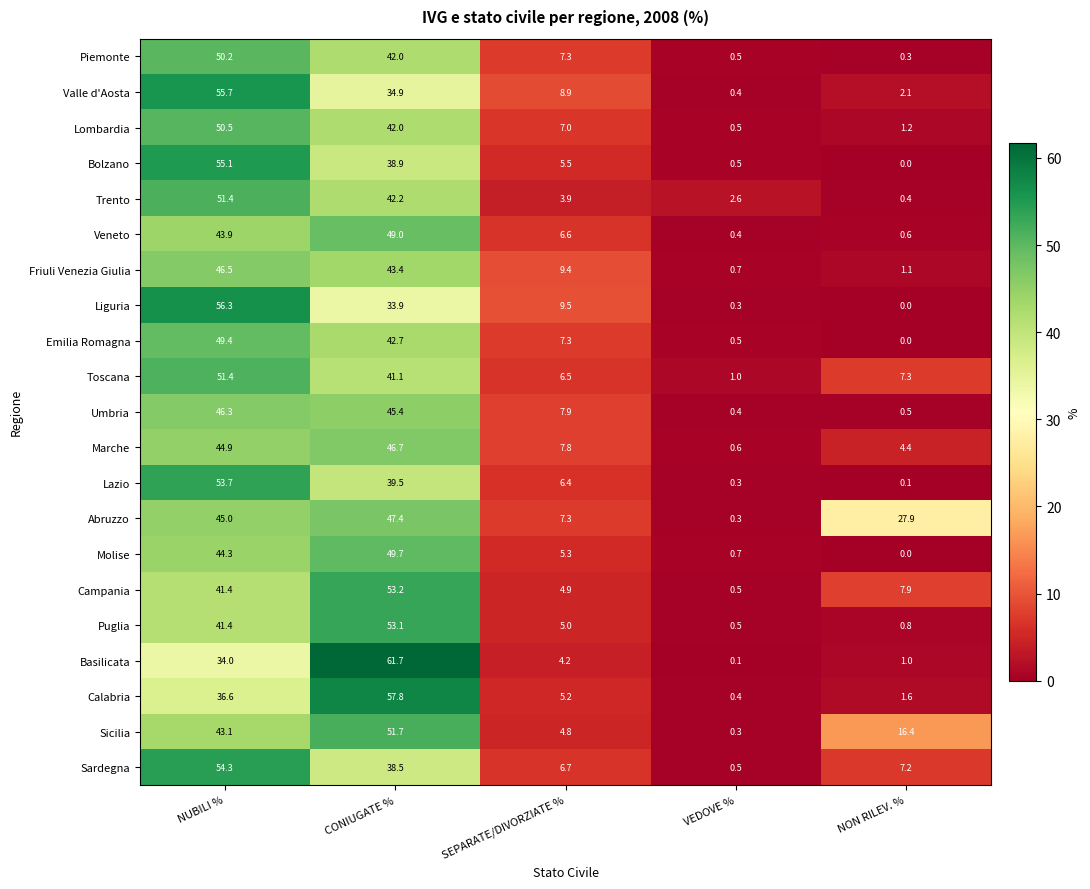

What is the spread (max minus min) of values at SEPARATE/DIVORZIATE %?

5.6